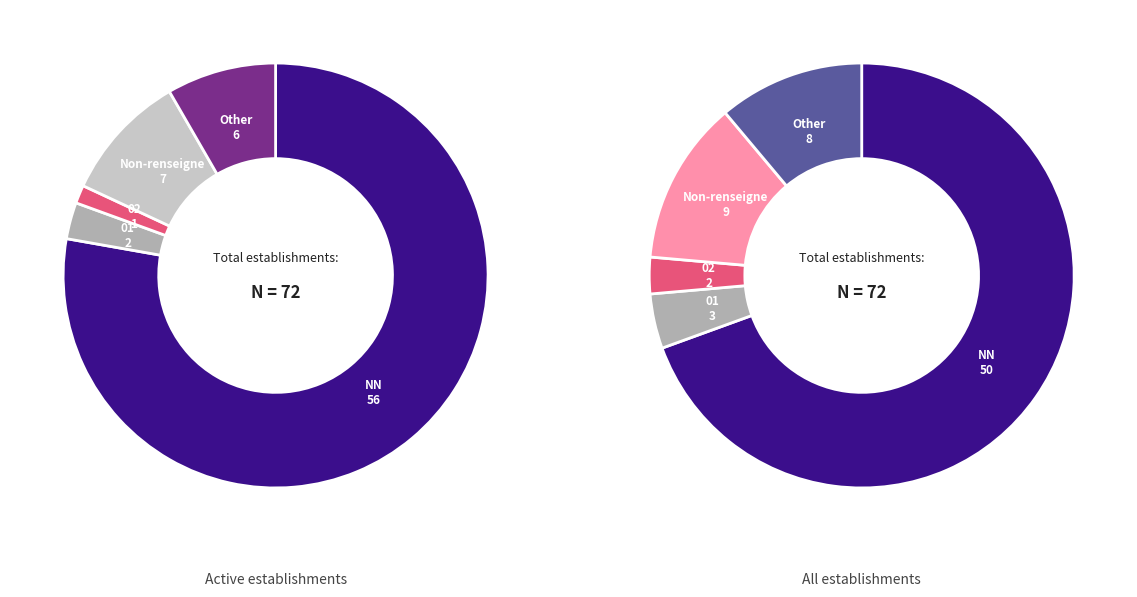

How many slices are in this pie chart?

5